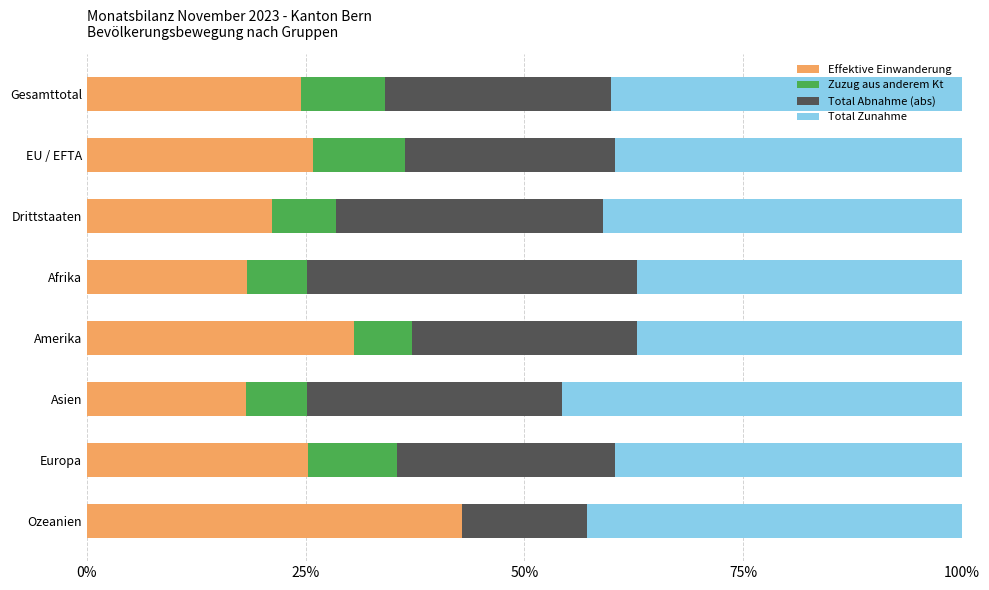

The value of Effektive Einwanderung at Gesamttotal is 24.5. True or false?

True